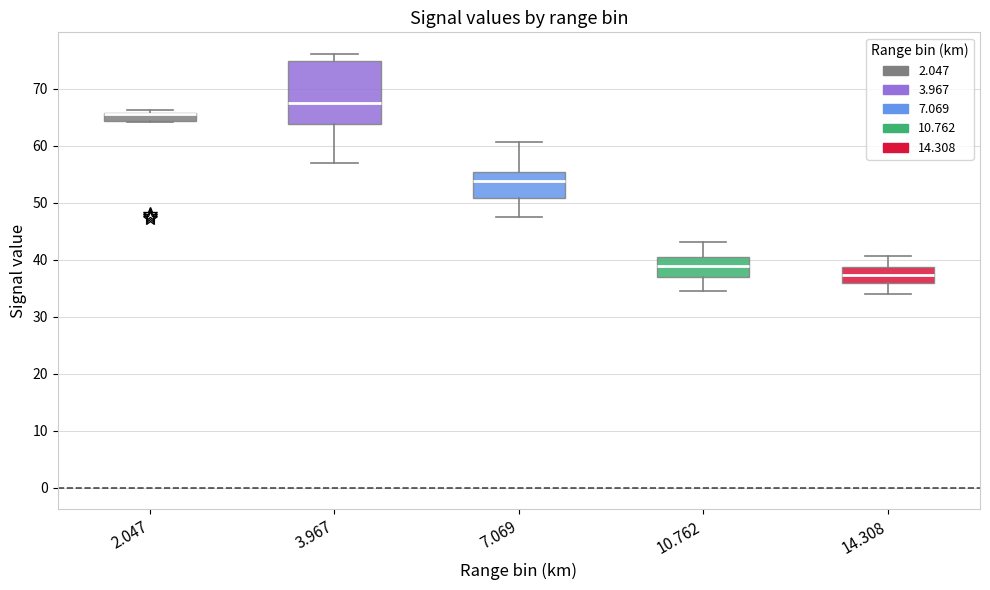

Where is the lower edge of the box at x = 7.069 on the y-axis? The values are not printed on the chart, so give them approximately, as read against the axis.

51